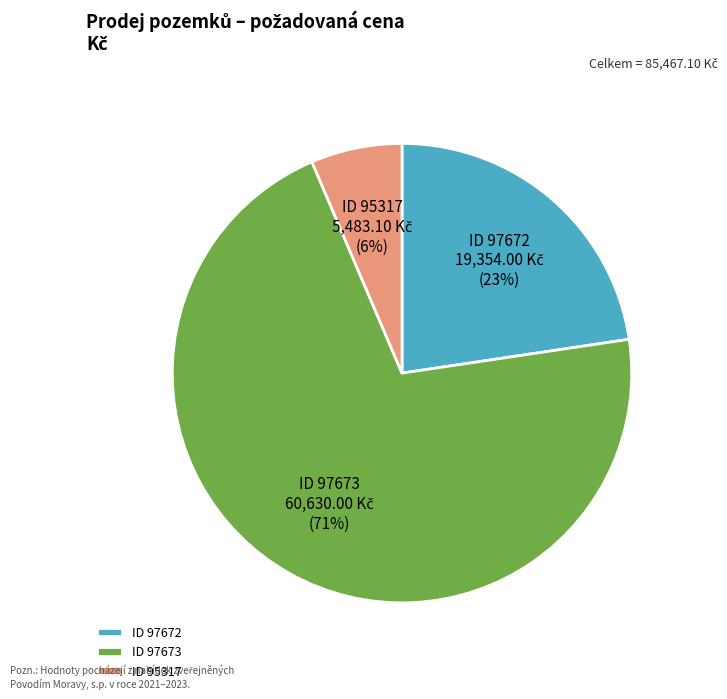

To the nearest percent, what is the average slice percentage?

33%